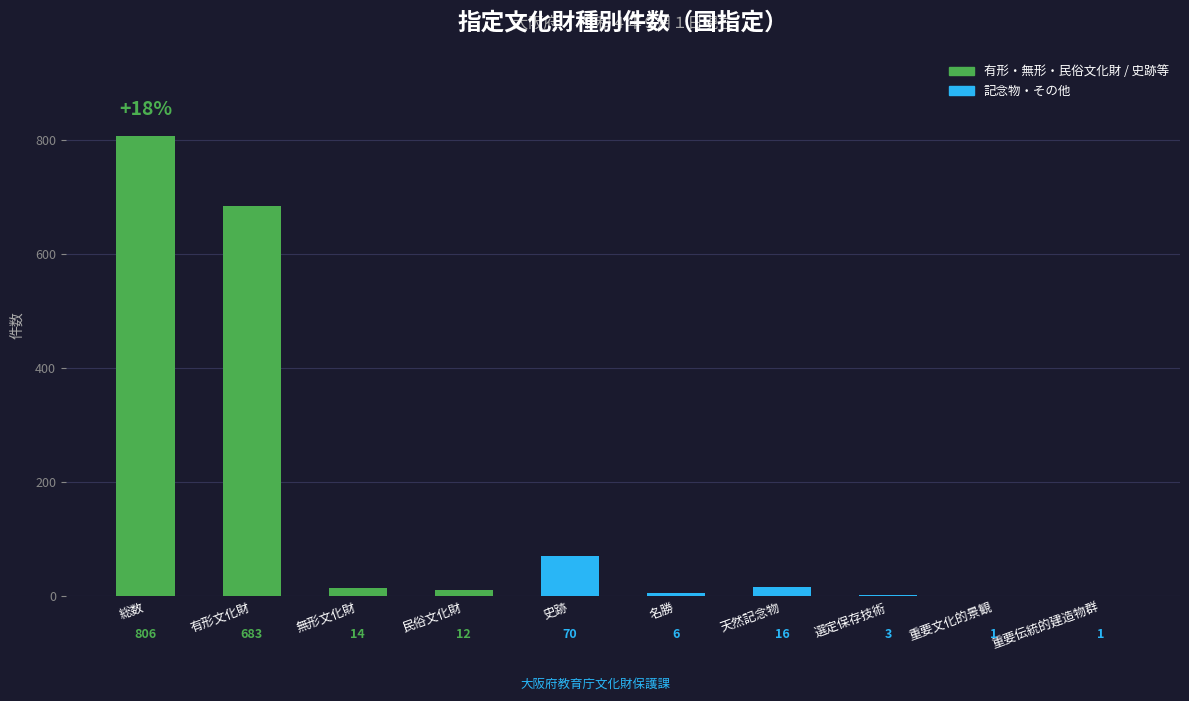

Count the number of categories in the chart.

10